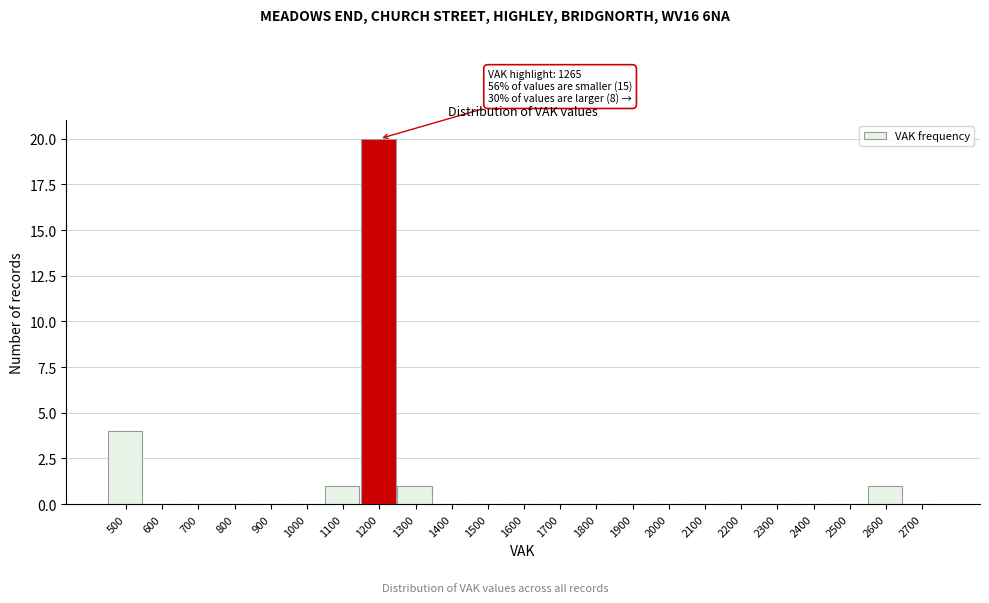

Reading right to left, what are all the values shown in this chart?

2700=0	2600=1	2500=0	2400=0	2300=0	2200=0	2100=0	2000=0	1900=0	1800=0	1700=0	1600=0	1500=0	1400=0	1300=1	1200=20	1100=1	1000=0	900=0	800=0	700=0	600=0	500=4